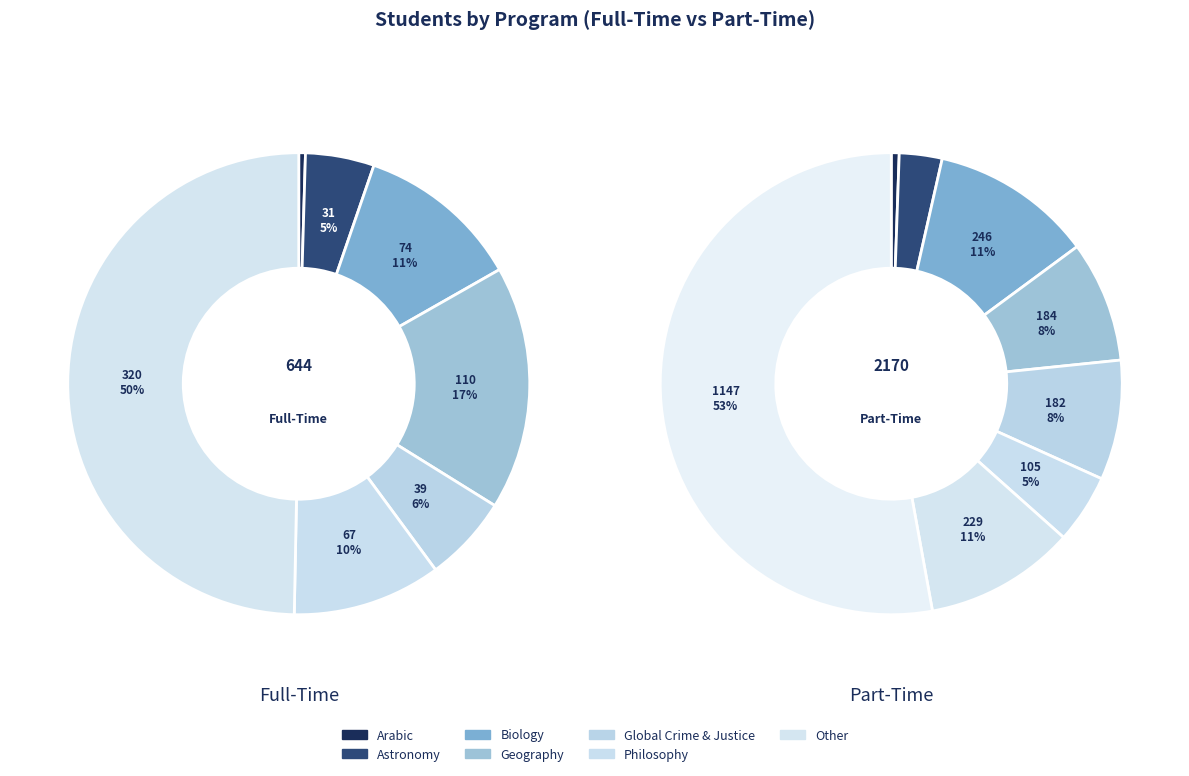

Is it true that Communic St is 15% of the pie?

False